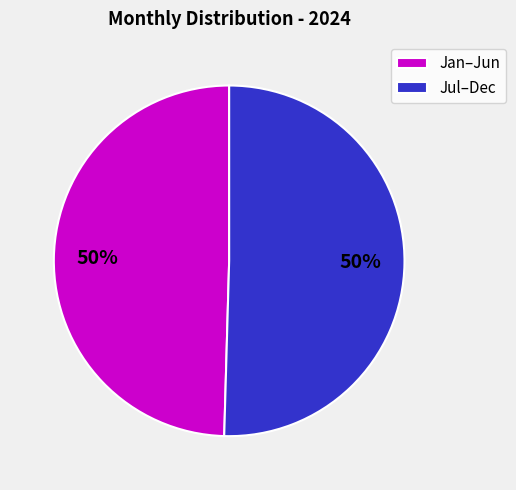

Do Jul–Dec and Jan–Jun together represent more than half of the pie?

Yes